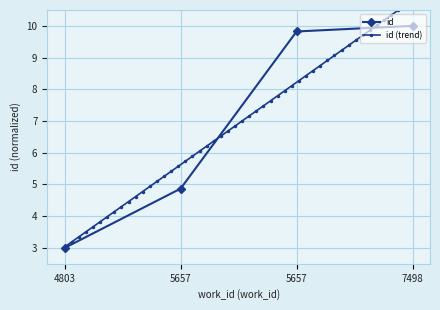

True or false: there are more than 0 points higher than both neighbors.

False